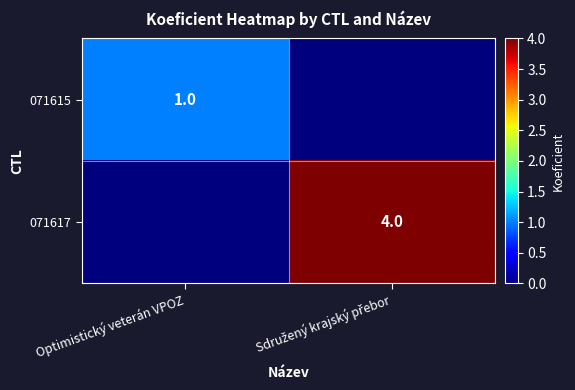

At which category is the sum across all series the highest?

Sdružený krajský přebor